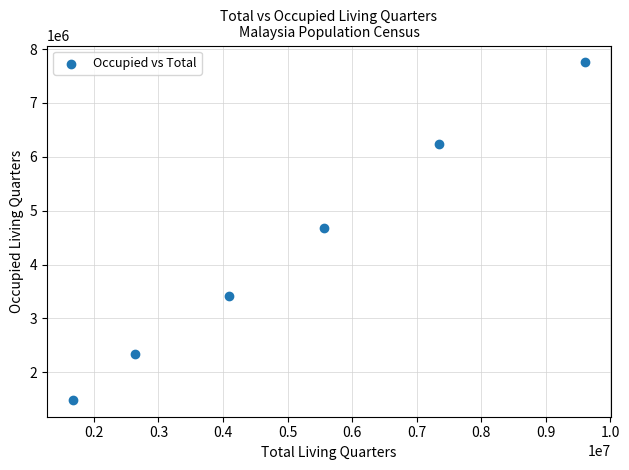

What is the range of Y values (max minus min)?

6263085